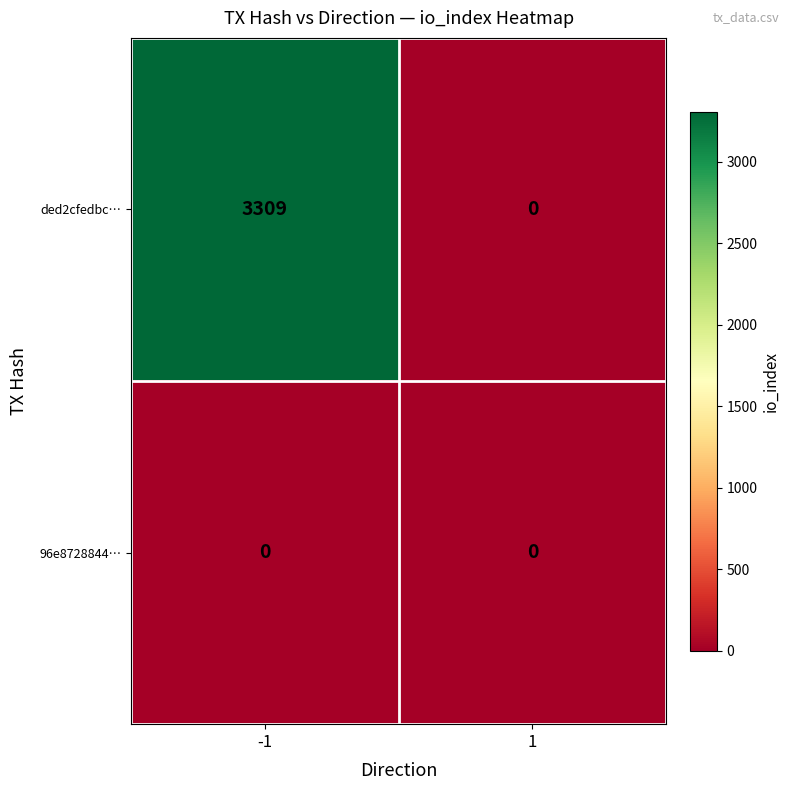

Reading right to left, what are all the values shown in this chart?

ded2cfedbc…: 1=0	-1=3309
96e8728844…: 1=0	-1=0